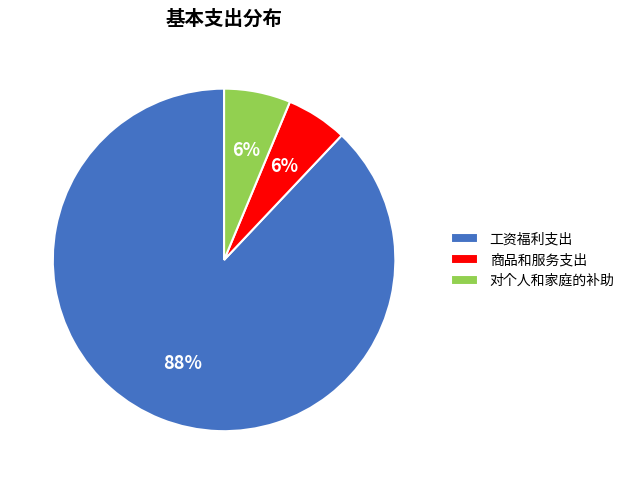

What percentage is the 商品和服务支出 slice, to the nearest percent?

6%